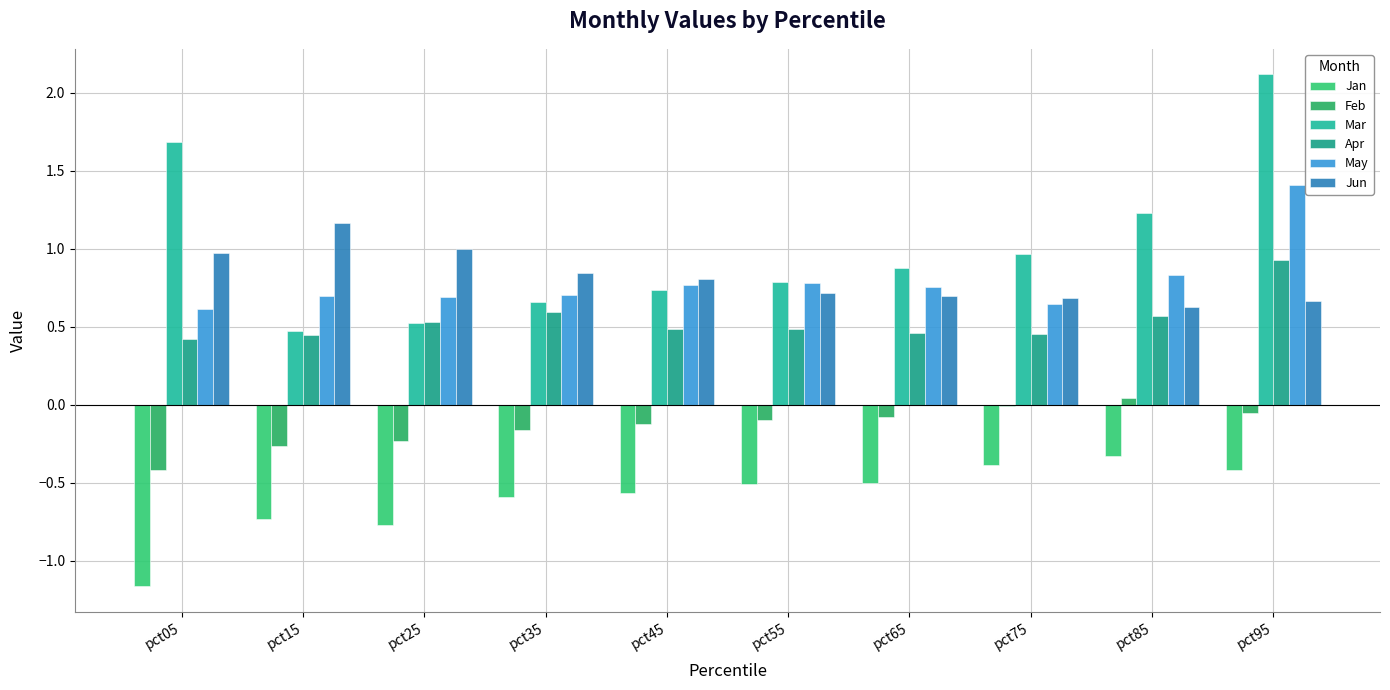

Between pct15 and pct45, which series saw the biggest shift?

Jun